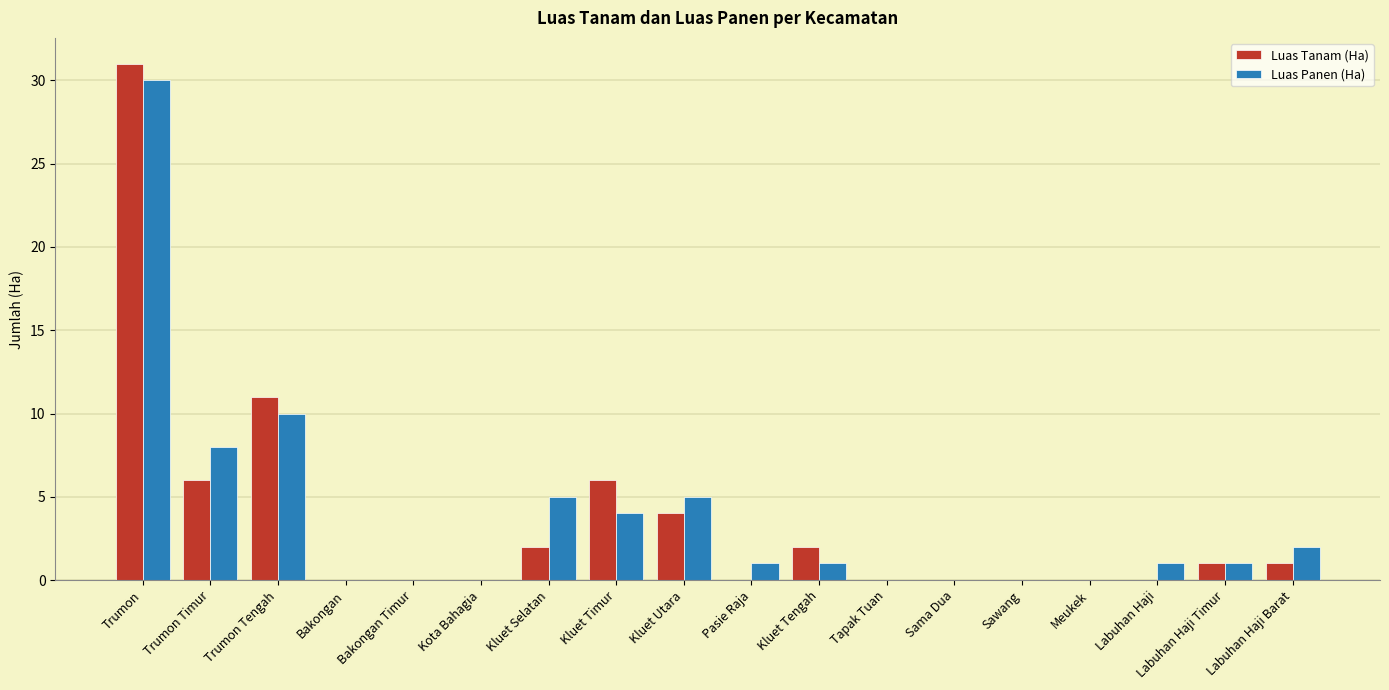

True or false: Luas Tanam (Ha) has a value of -22 at Tapak Tuan.

False